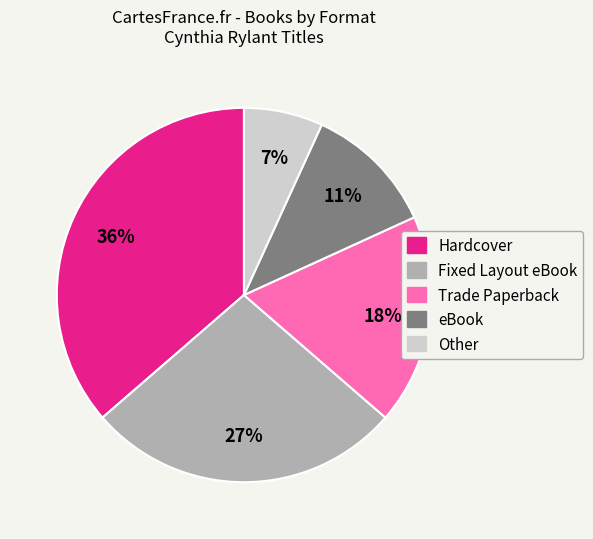

Count the number of slices in the pie.

5